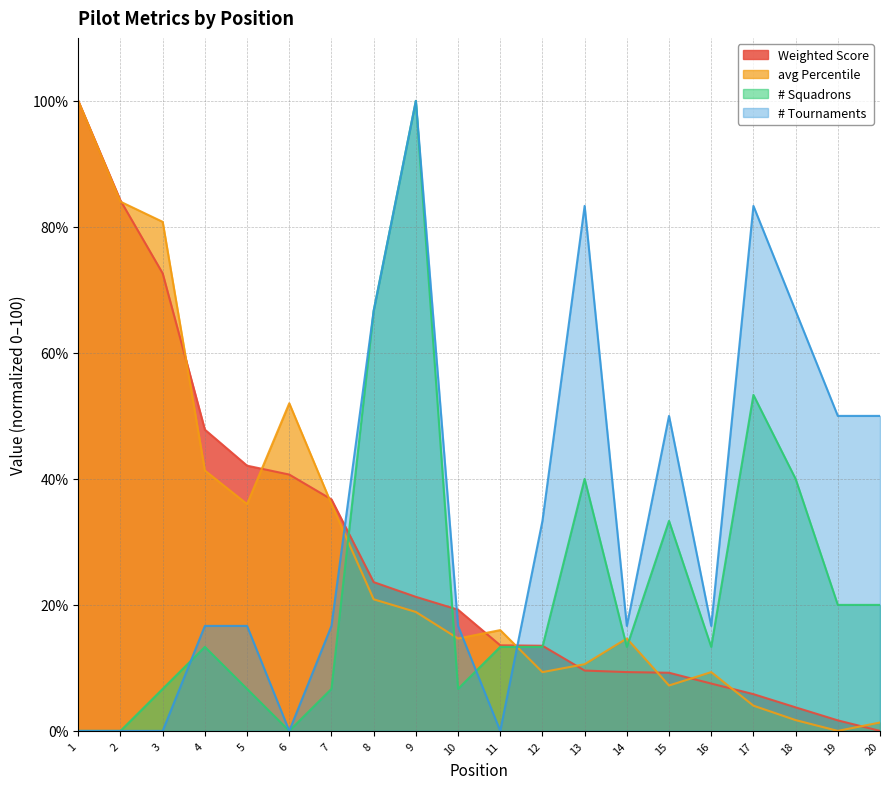

Reading left to right, what are all the values shown in this chart?

Weighted Score: 1=100.0	2=84.2	3=72.6	4=47.8	5=42.1	6=40.7	7=36.8	8=23.6	9=21.3	10=19.2	11=13.6	12=13.5	13=9.6	14=9.3	15=9.2	16=7.5	17=5.8	18=3.7	19=1.7	20=0.0
avg Percentile: 1=100.0	2=84.0	3=80.8	4=41.3	5=36.0	6=52.0	7=36.0	8=20.9	9=18.9	10=14.7	11=16.0	12=9.3	13=10.6	14=14.7	15=7.2	16=9.3	17=4.0	18=1.7	19=0.0	20=1.3
# Squadrons: 1=0.0	2=0.0	3=6.7	4=13.3	5=6.7	6=0.0	7=6.7	8=66.7	9=100.0	10=6.7	11=13.3	12=13.3	13=40.0	14=13.3	15=33.3	16=13.3	17=53.3	18=40.0	19=20.0	20=20.0
# Tournaments: 1=0.0	2=0.0	3=0.0	4=16.7	5=16.7	6=0.0	7=16.7	8=66.7	9=100.0	10=16.7	11=0.0	12=33.3	13=83.3	14=16.7	15=50.0	16=16.7	17=83.3	18=66.7	19=50.0	20=50.0